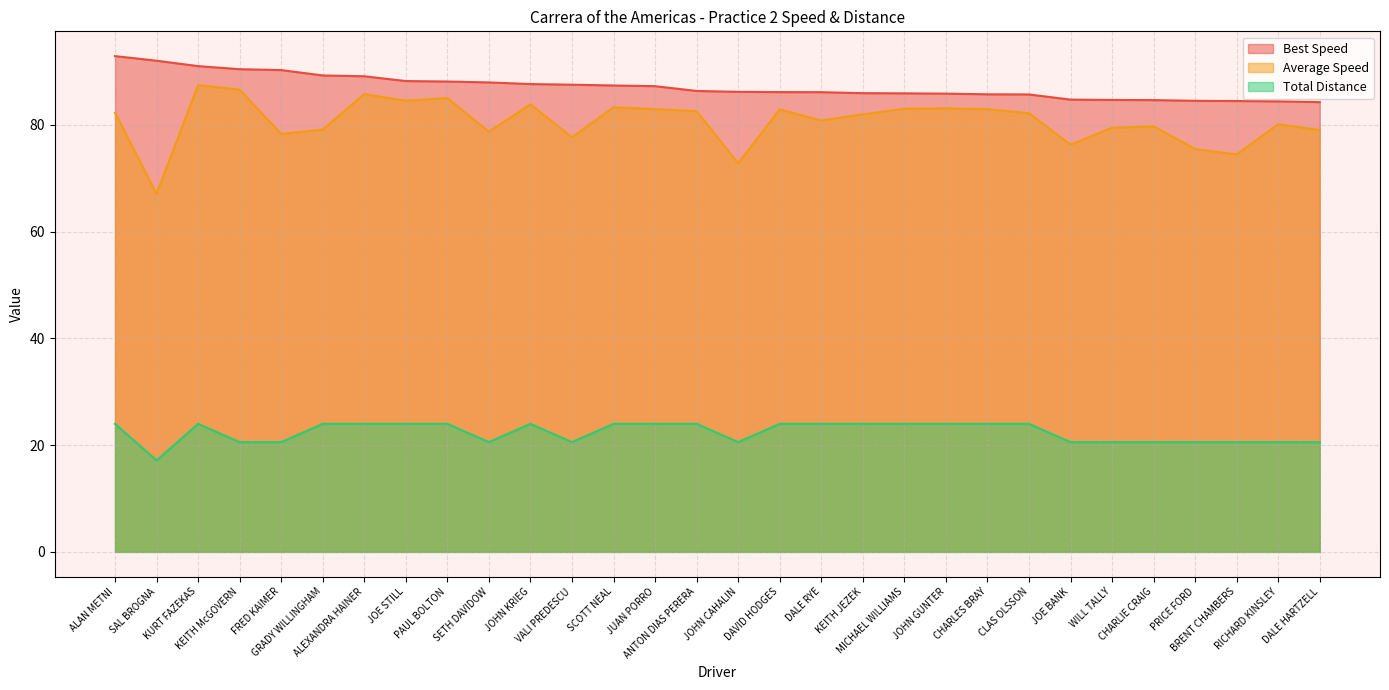

What is the approximate value of Total Distance at DAVID HODGES?

24.0